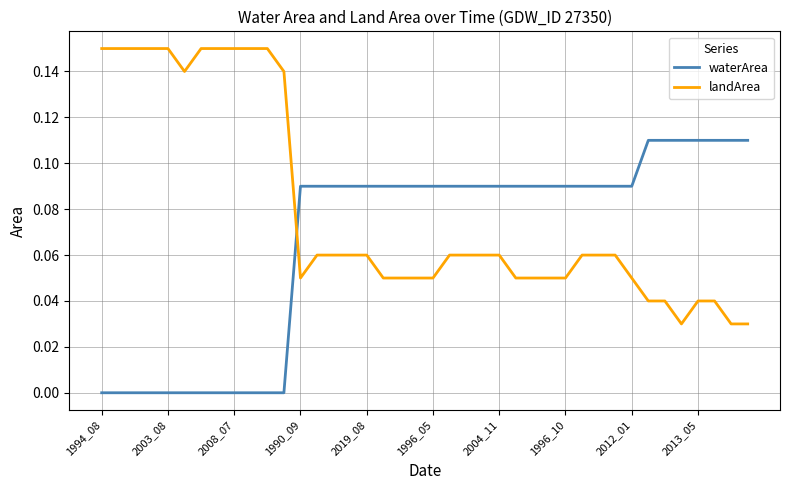

Rank the series by their maximum value, from lowest to highest.

waterArea, landArea